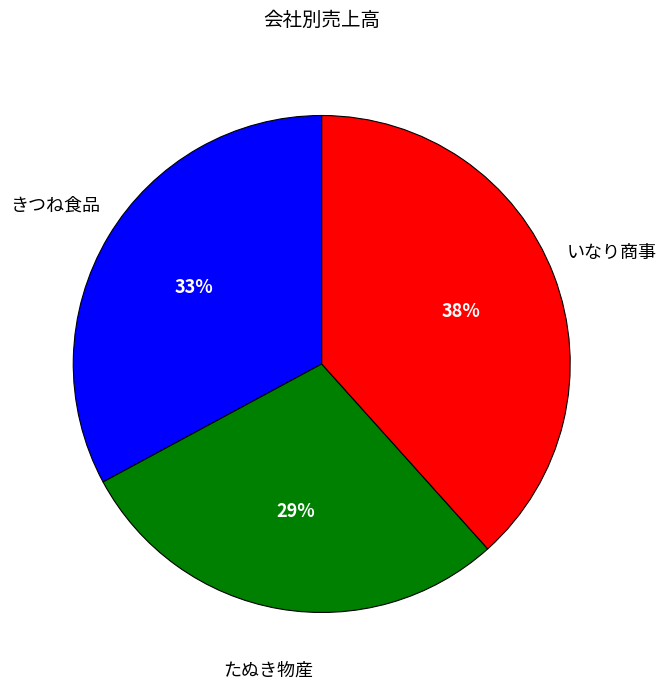

Which has a higher value, いなり商事 or たぬき物産?

いなり商事